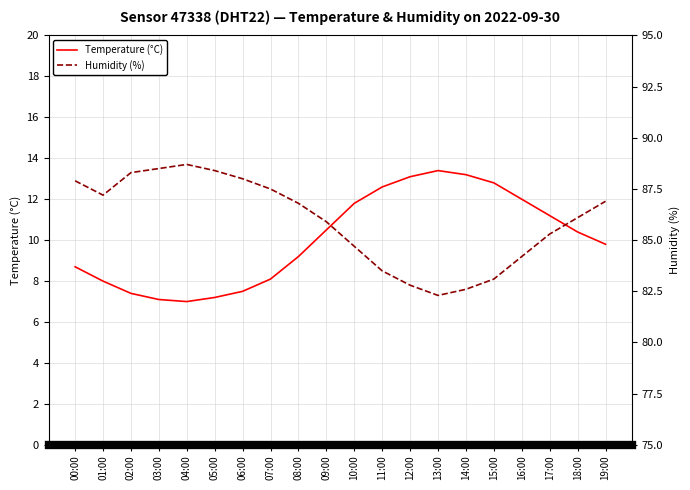

Reading left to right, list all the values displayed in this chart.

Temperature (°C): 8.7	8.0	7.4	7.1	7.0	7.2	7.5	8.1	9.2	10.5	11.8	12.6	13.1	13.4	13.2	12.8	12.0	11.2	10.4	9.8
Humidity (%): 87.9	87.2	88.3	88.5	88.7	88.4	88.0	87.5	86.8	85.9	84.7	83.5	82.8	82.3	82.6	83.1	84.2	85.3	86.1	86.9